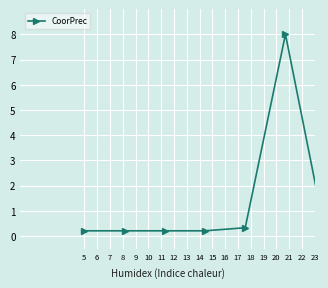

What is the difference between the second highest and second lowest values?

0.3